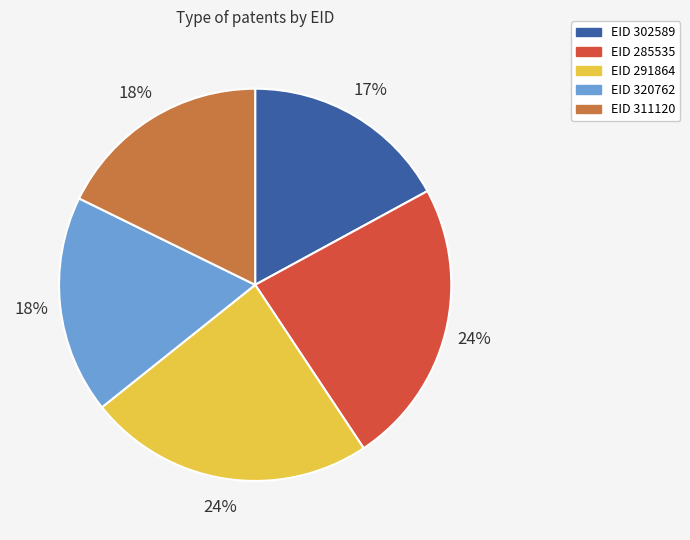

Does any single category account for the majority?

No